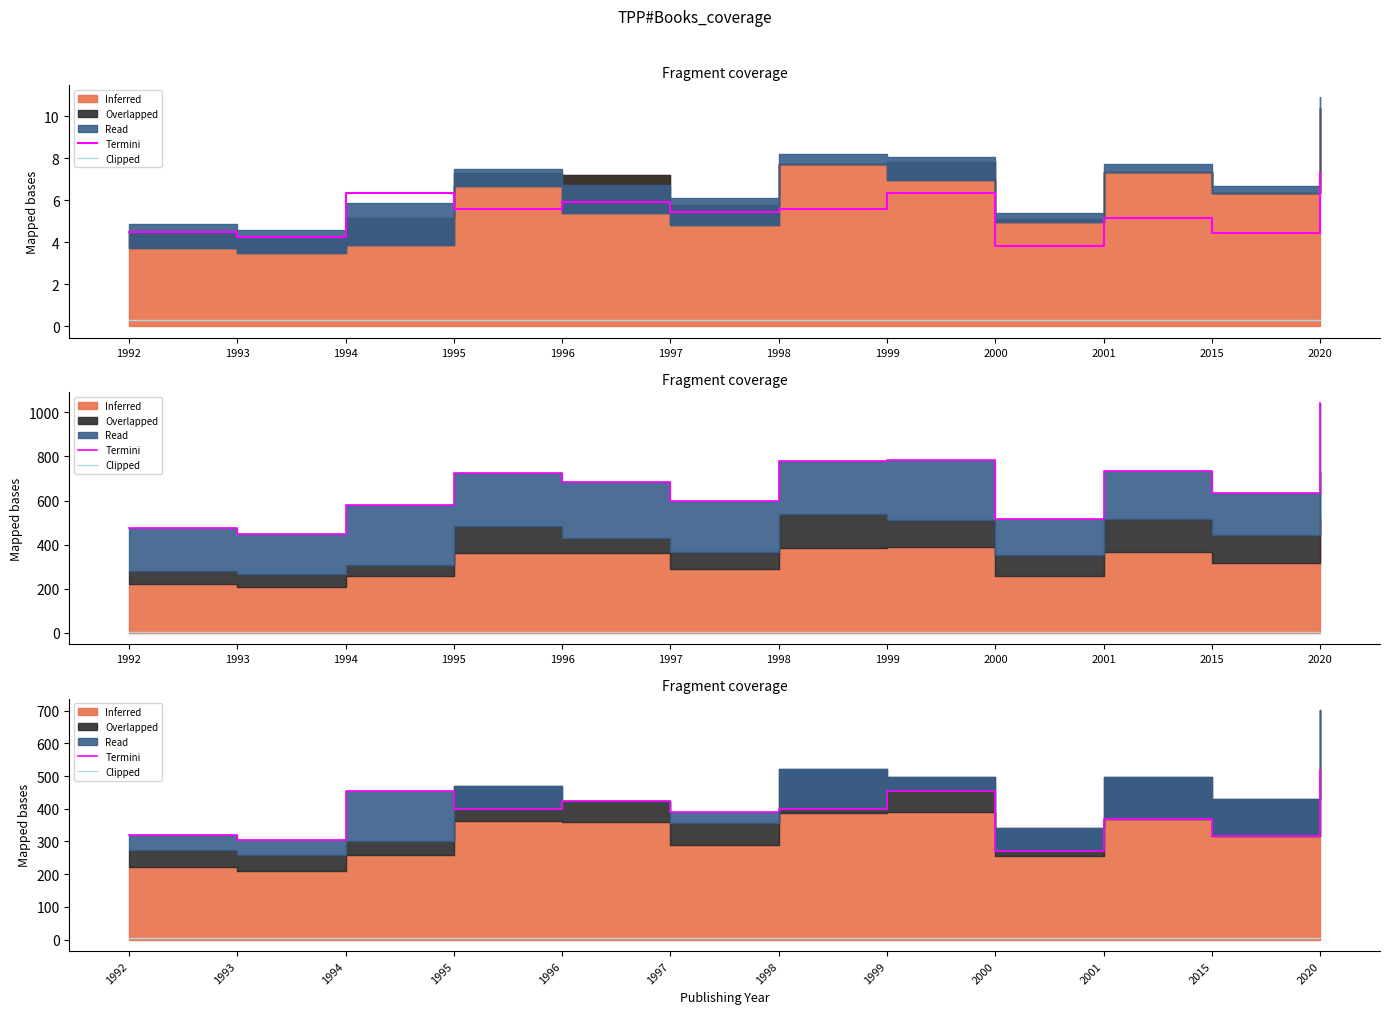

Where is Termini nearest to the value 396?

1995